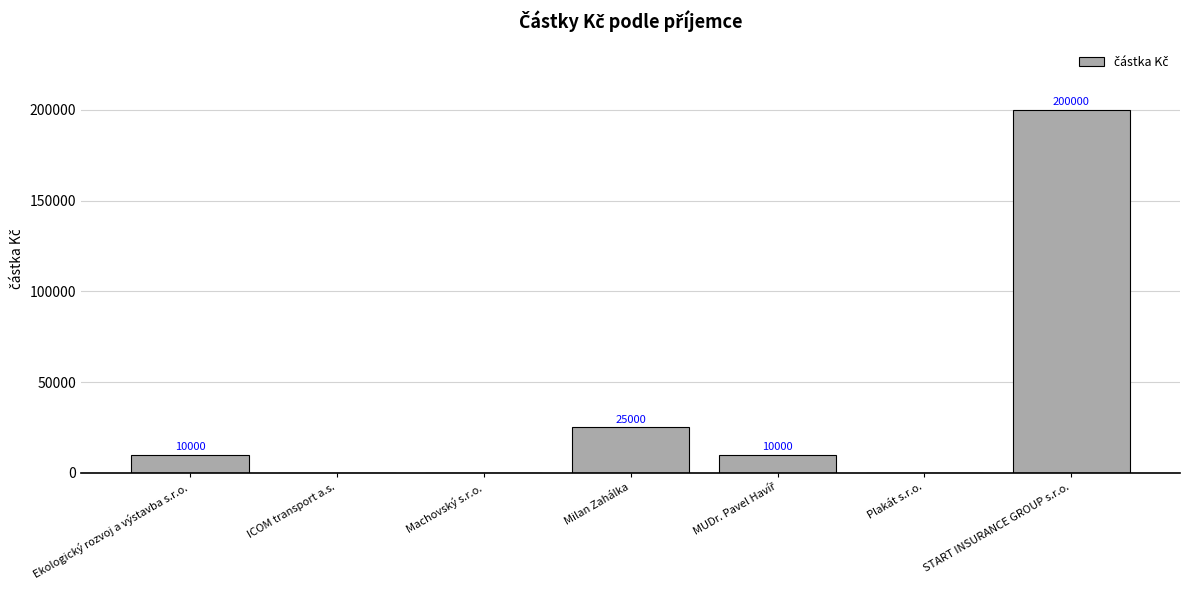

What is the maximum value shown in the chart?

200000